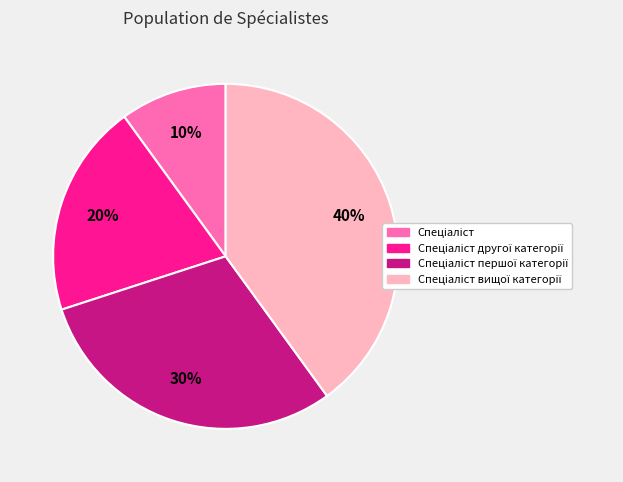

Does any single category account for the majority?

No